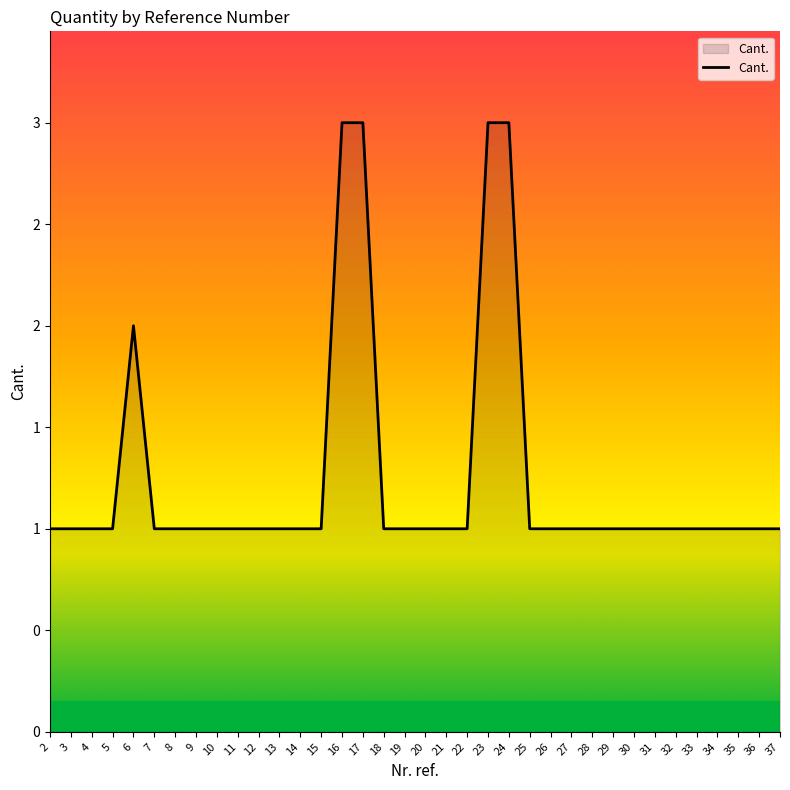

What is the maximum value shown in the chart?

3